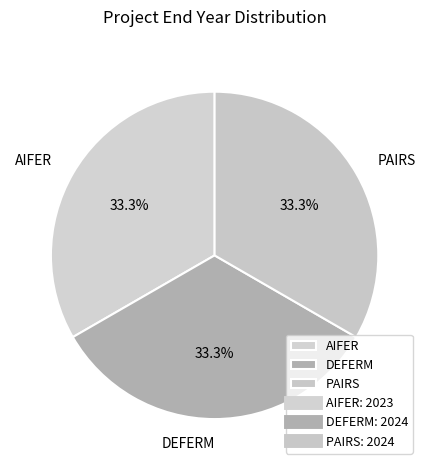

To the nearest percent, what is the combined percentage of AIFER and PAIRS?

67%